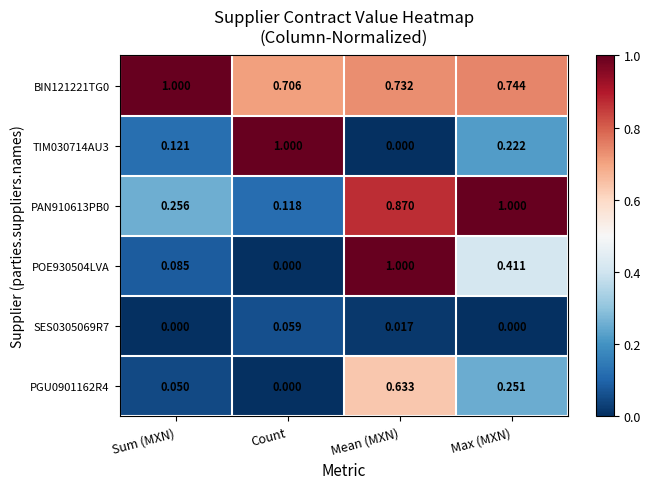

Which category has the lowest value in the PGU0901162R4 series?

Count